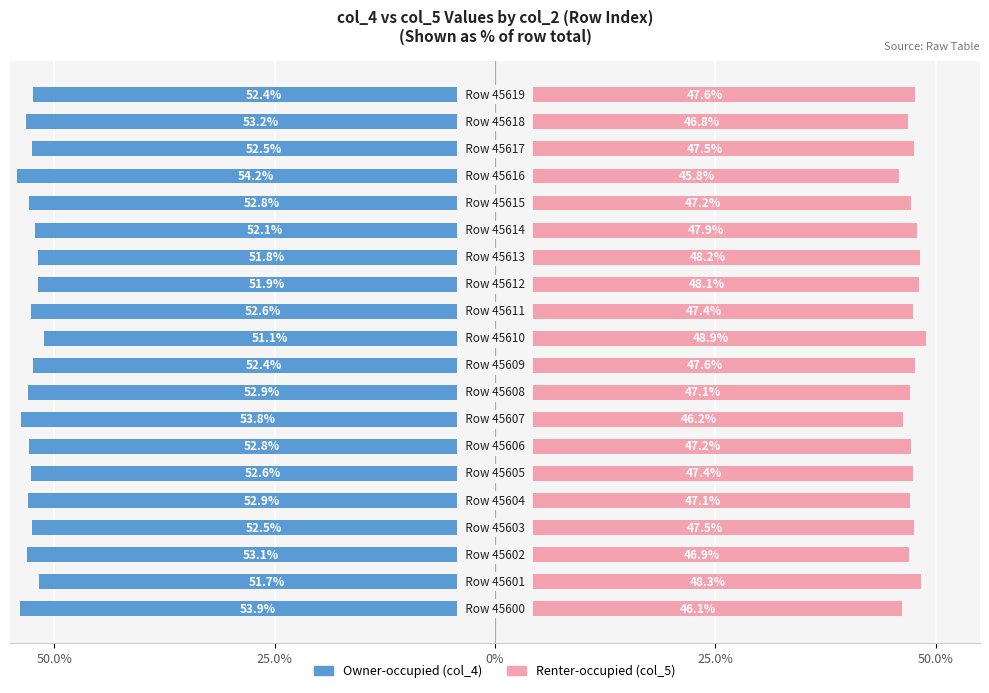

At which label is Owner-occupied closest to -52?

14